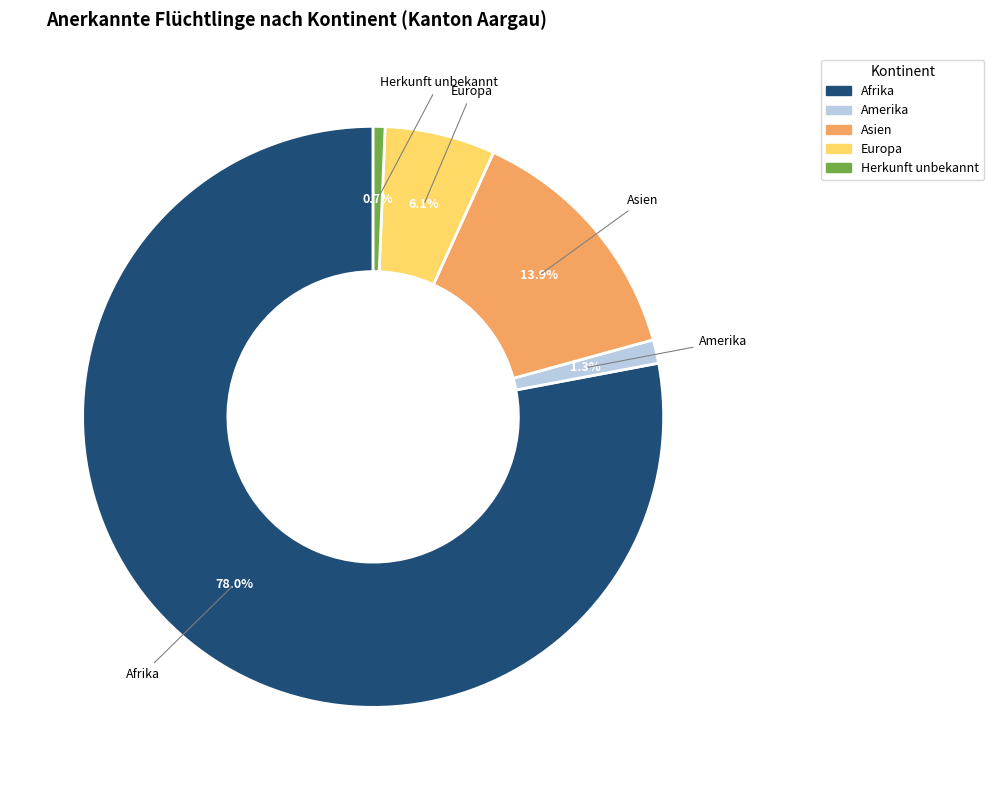

Rank the categories by value from lowest to highest.

Herkunft unbekannt, Amerika, Europa, Asien, Afrika